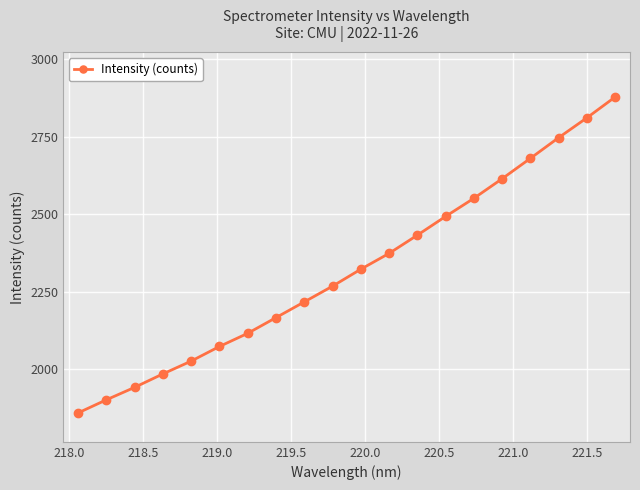

True or false: there are more than 2 points higher than both neighbors.

False